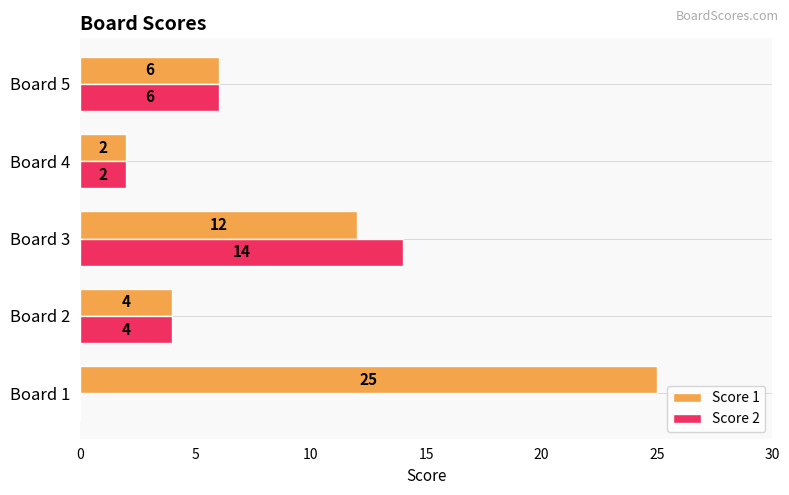

Is the value of Score 1 at Board 3 greater than the value of Score 2 at Board 3?

No